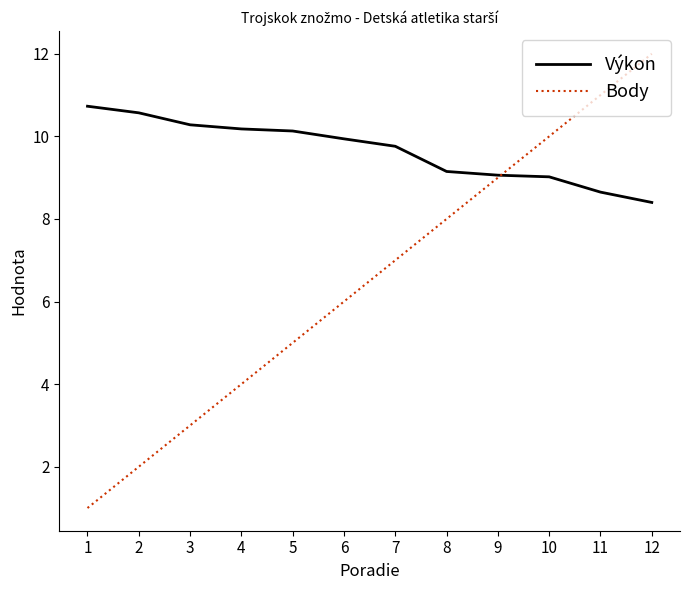

Rank the categories by Body value from highest to lowest.

12, 11, 10, 9, 8, 7, 6, 5, 4, 3, 2, 1